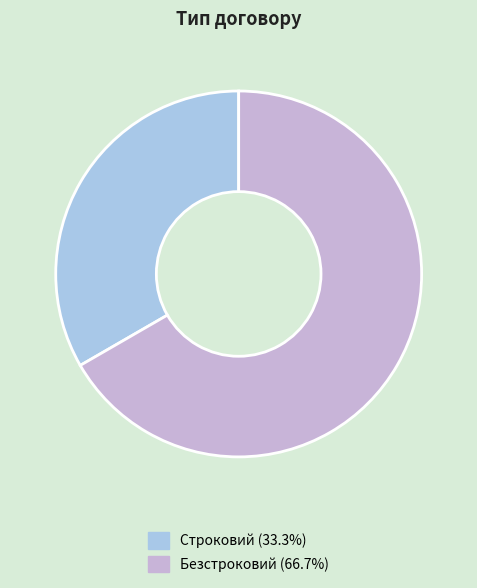

Which has a higher value, Безстроковий or Строковий?

Безстроковий